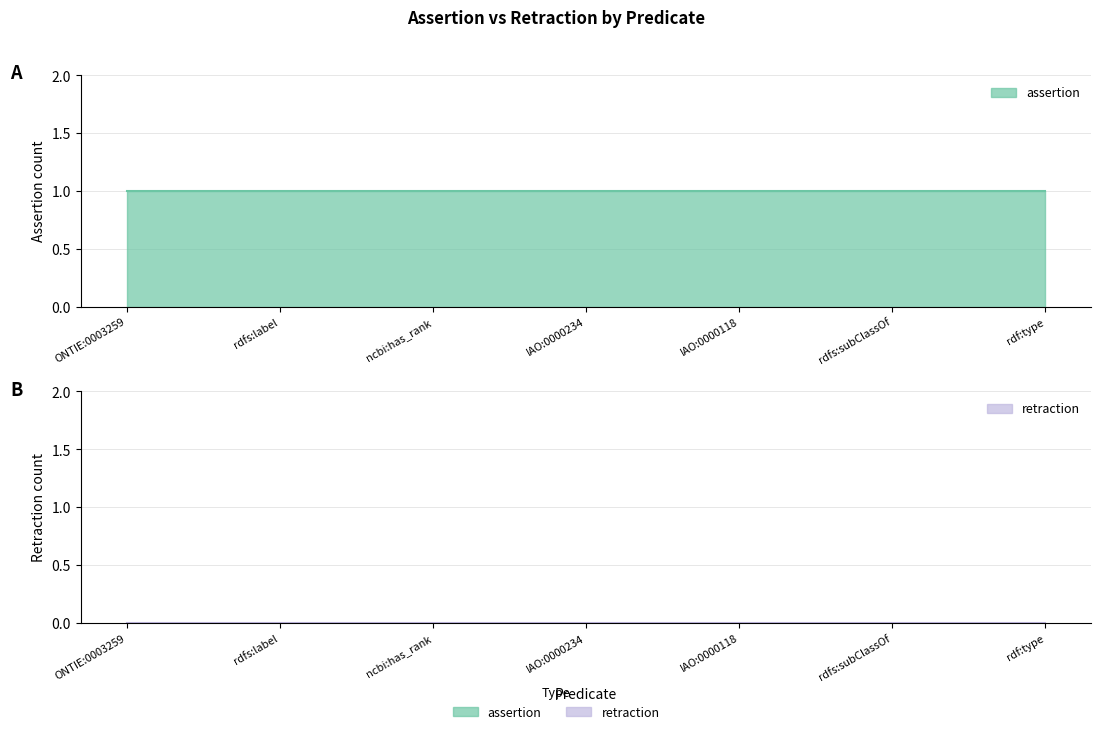

At which category is the sum across all series the highest?

ONTIE:0003259